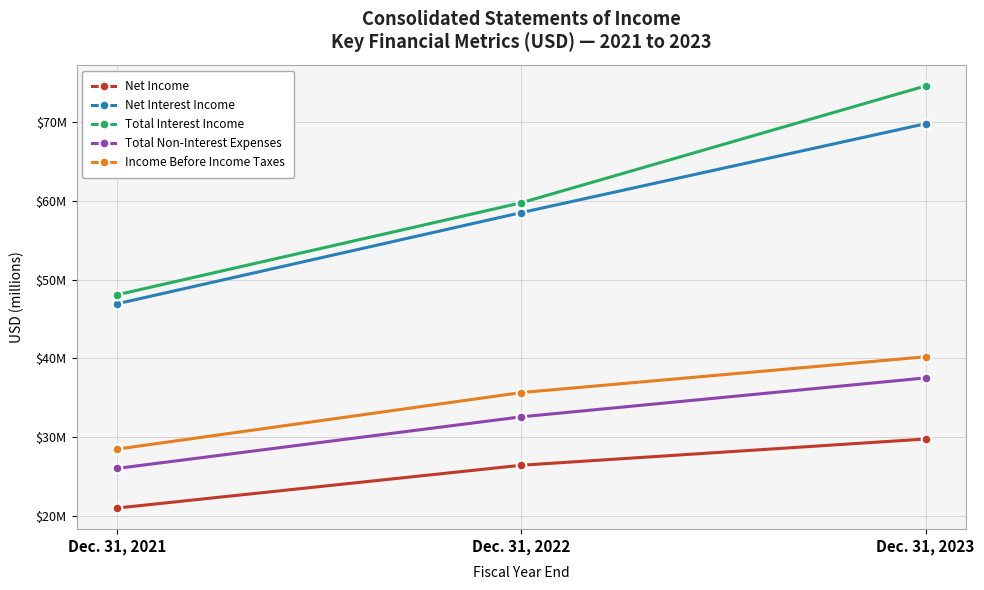

What are all the series names shown in the legend?

Net Income, Net Interest Income, Total Interest Income, Total Non-Interest Expenses, Income Before Income Taxes